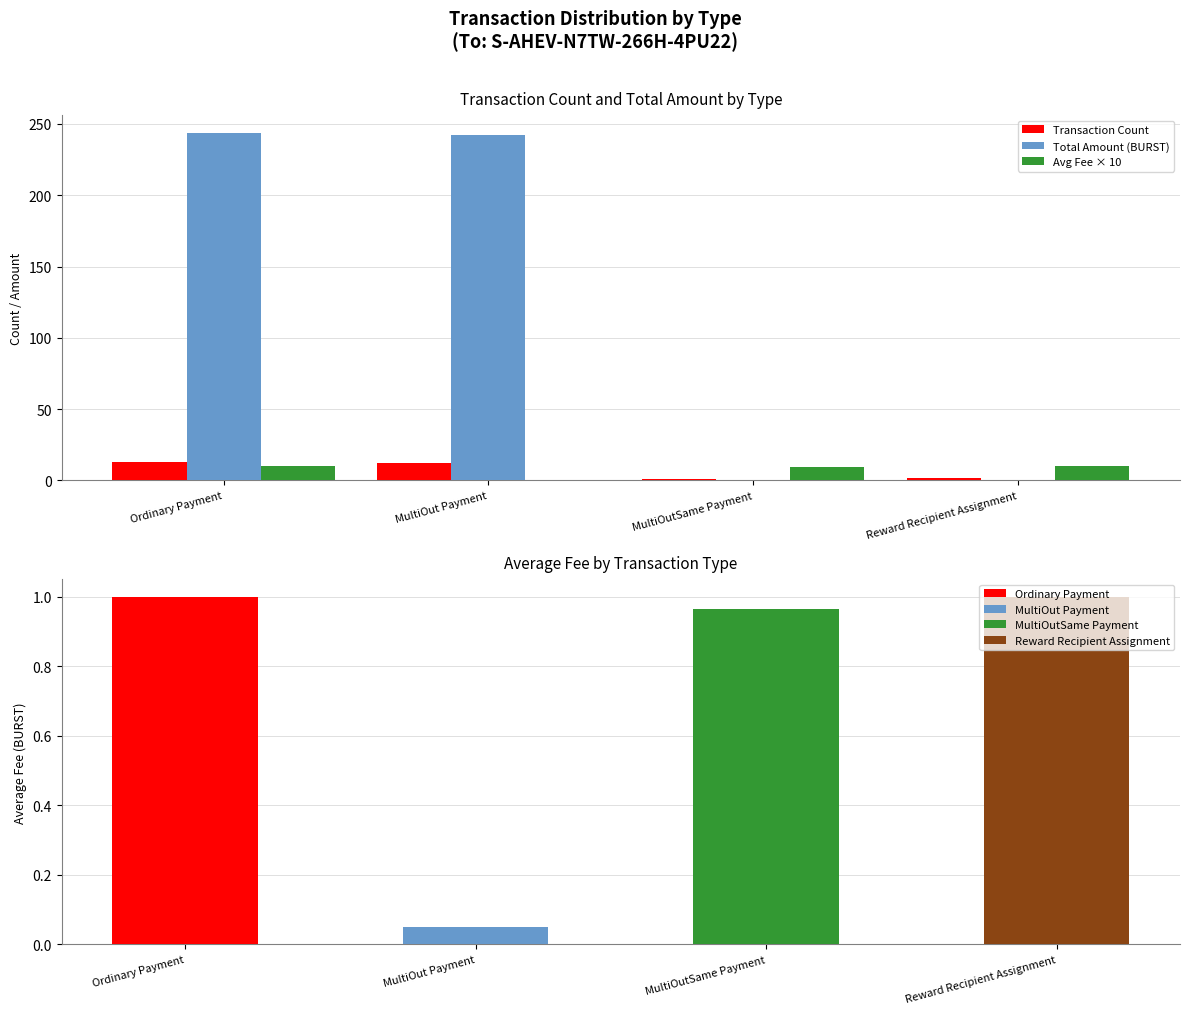

How many bars are there in total?

12